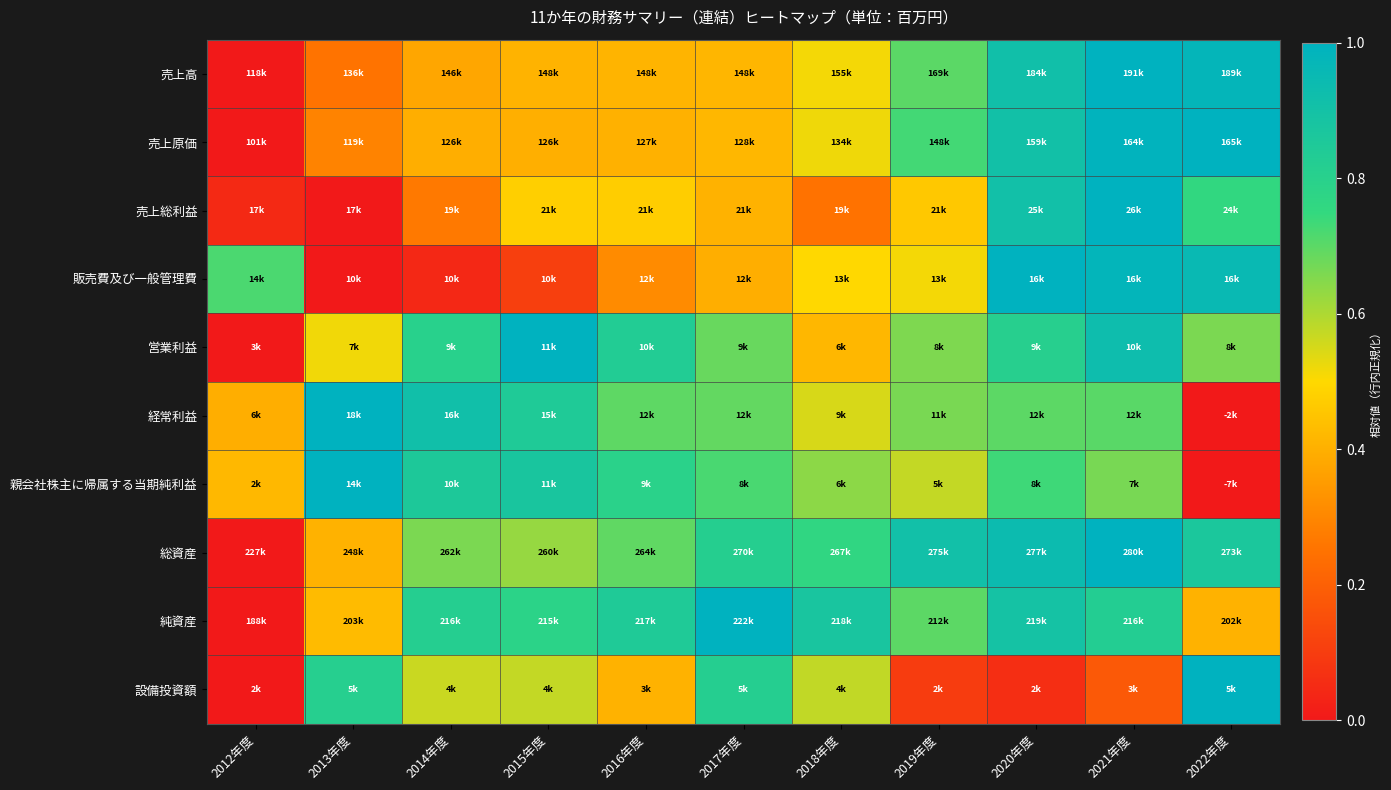

At which category is the sum across all series the highest?

2021年度